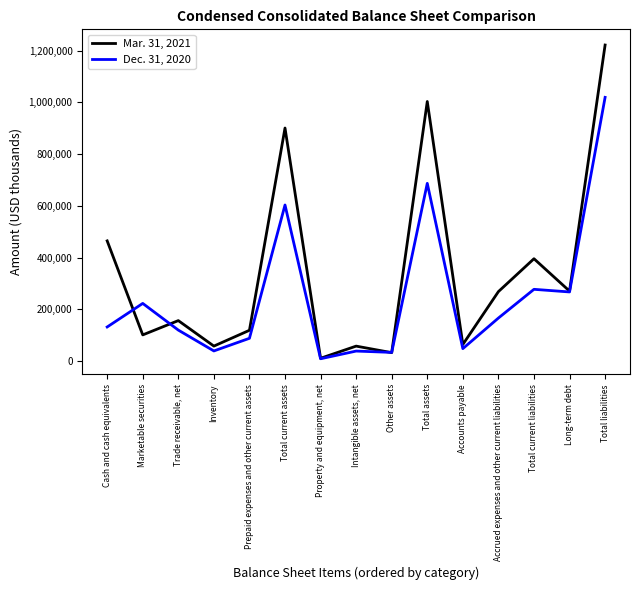

Rank the series by their average value, from highest to lowest.

Mar. 31, 2021, Dec. 31, 2020